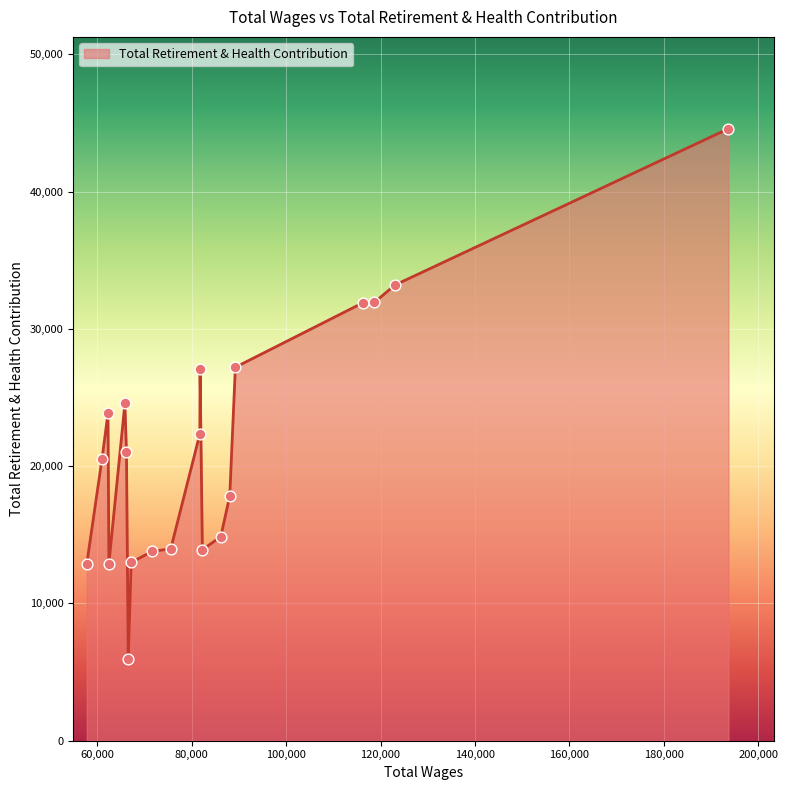

What is the greatest value displayed?

44576